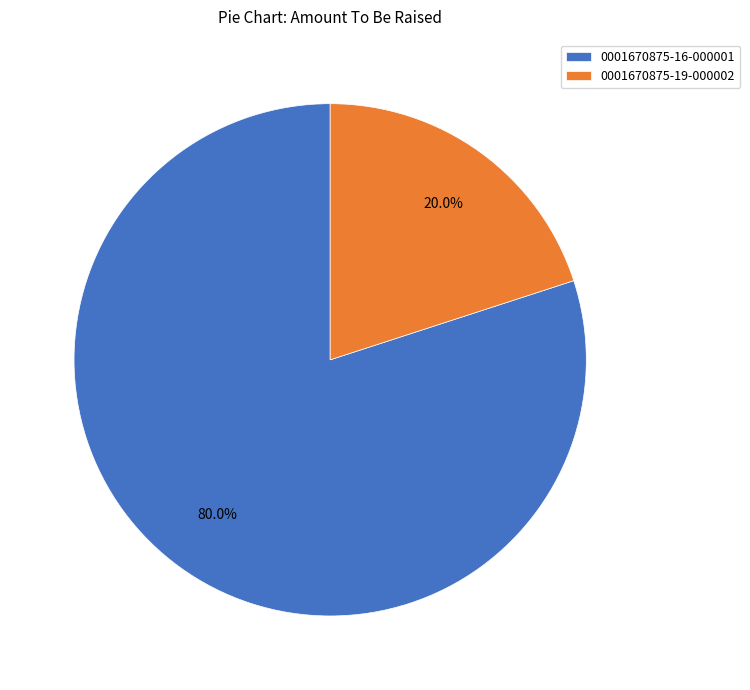

The 0001670875-16-000001 slice represents 80% of the pie. True or false?

True